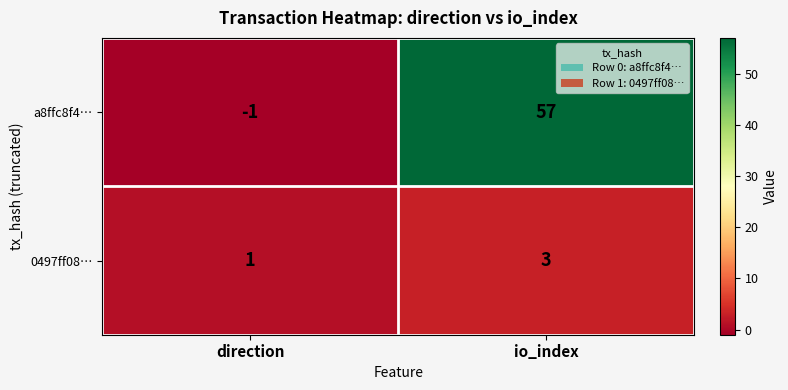

List the series in order of their peak value, lowest first.

0497ff08…, a8ffc8f4…